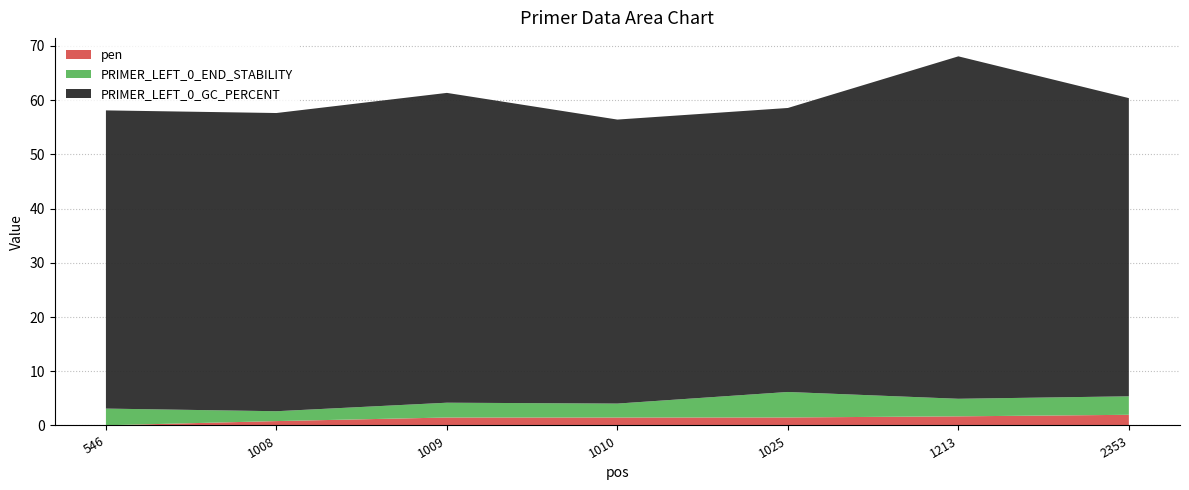

Reading left to right, list all the values displayed in this chart.

pen: 546=0.0	1008=0.8	1009=1.5	1010=1.5	1025=1.5	1213=1.7	2353=2.0
PRIMER_LEFT_0_GC_PERCENT: 546=55.0	1008=55.0	1009=57.1	1010=52.4	1025=52.4	1213=63.2	2353=55.0
PRIMER_LEFT_0_END_STABILITY: 546=3.1	1008=1.8	1009=2.7	1010=2.6	1025=4.7	1213=3.2	2353=3.4